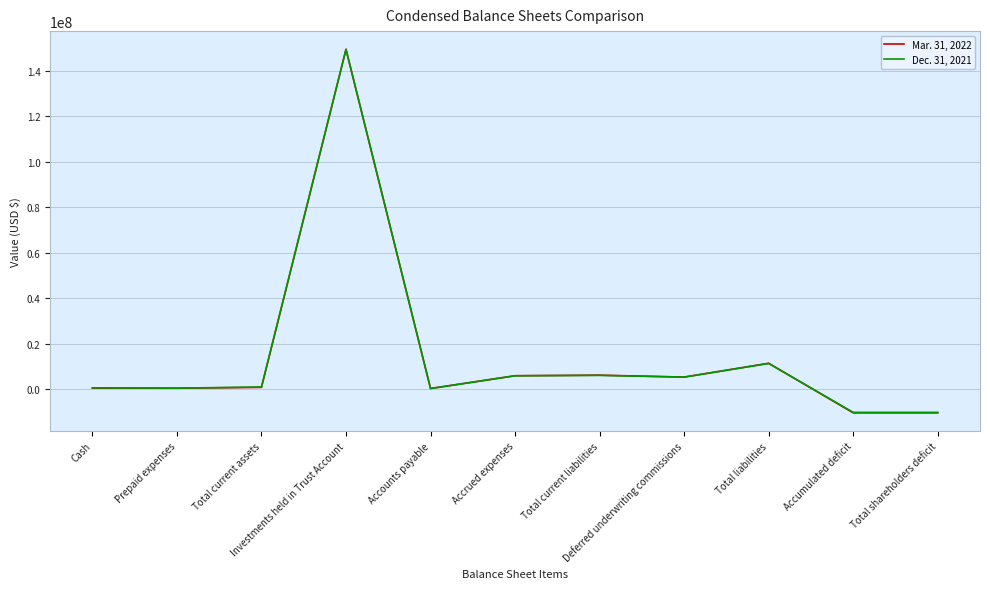

List the series in order of their peak value, highest first.

Mar. 31, 2022, Dec. 31, 2021